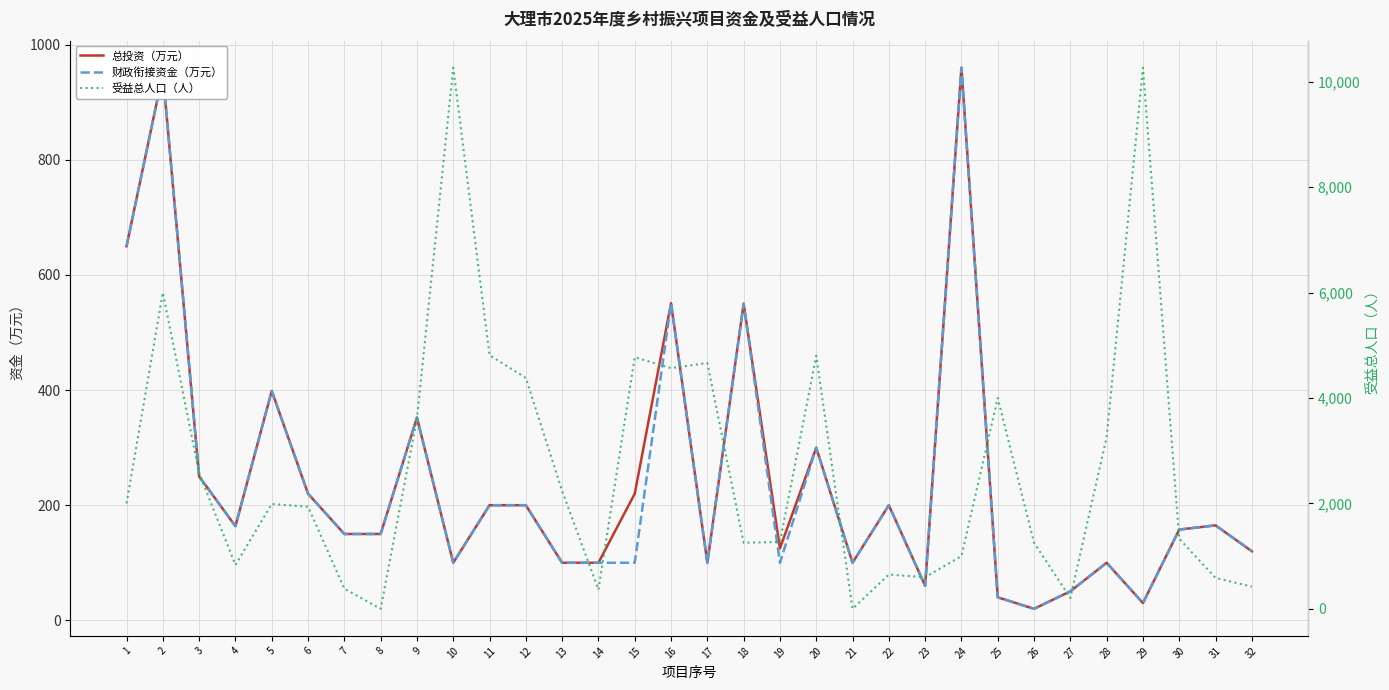

At which category does 财政衔接资金（万元） reach its first local valley?

4